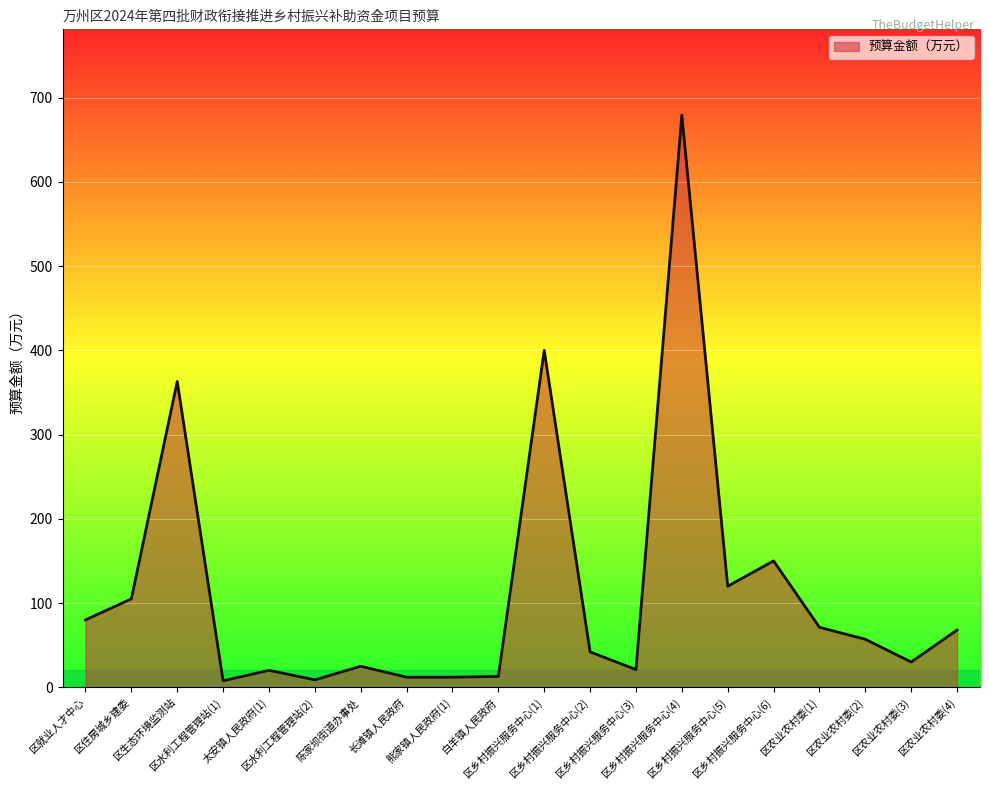

What is the sum of all values?

2285.2